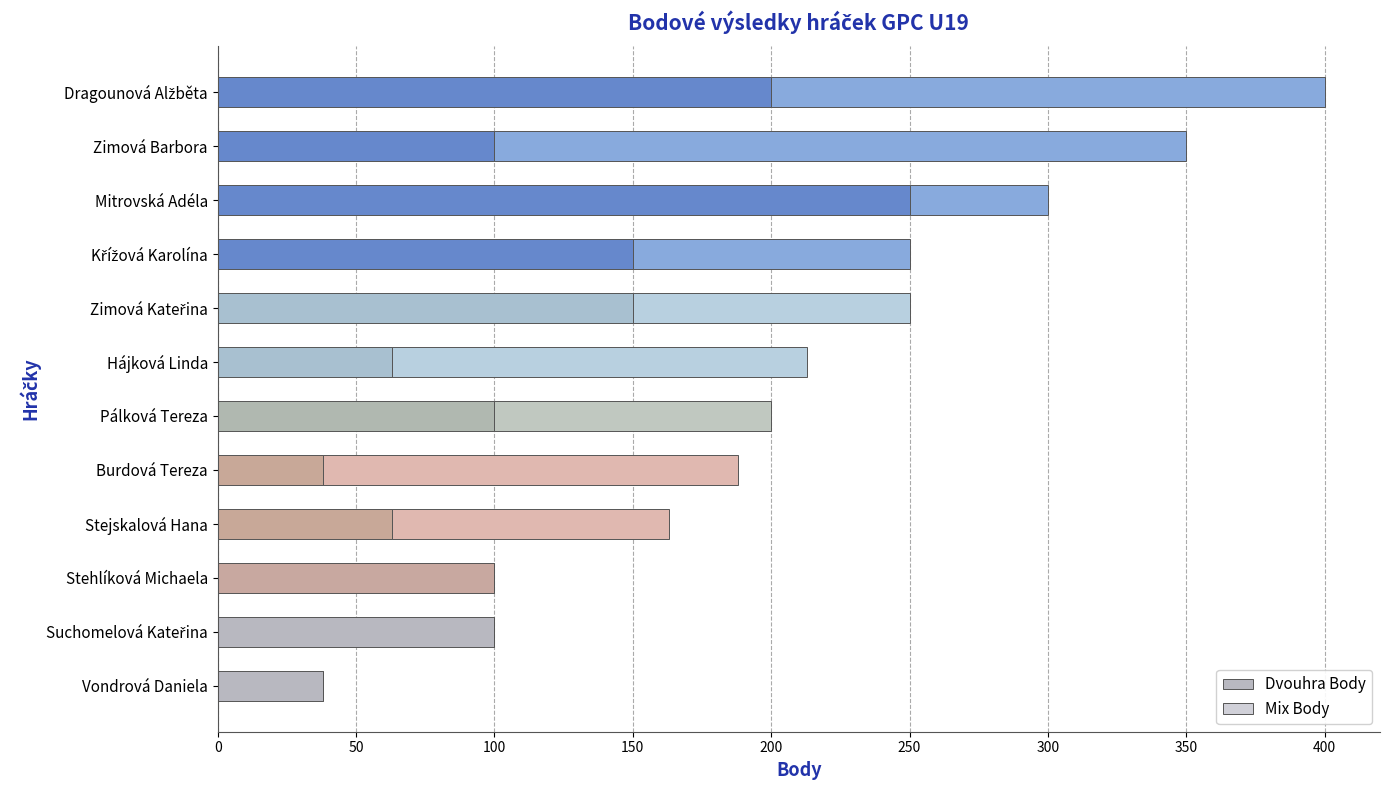

The Dvouhra Body series shows 100 at Stehlíková Michaela. True or false?

True